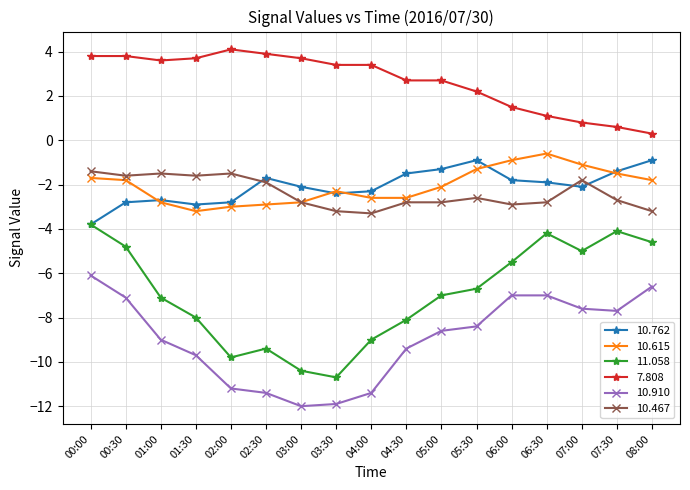

How many series are shown in this chart?

6